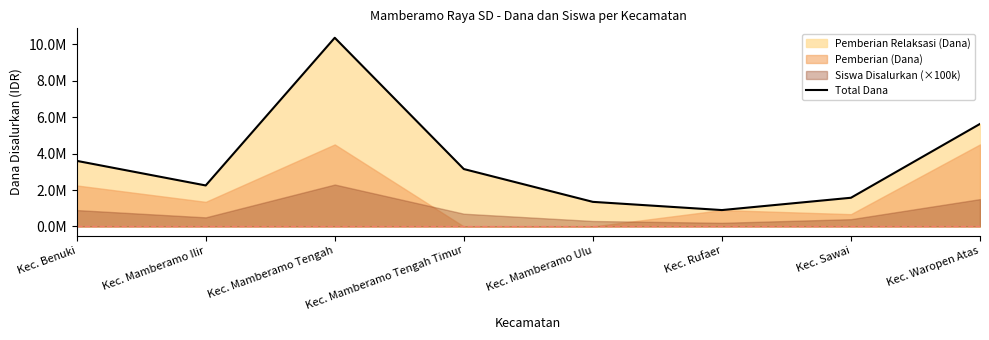

What is the difference between the maximum and minimum values?

9450000